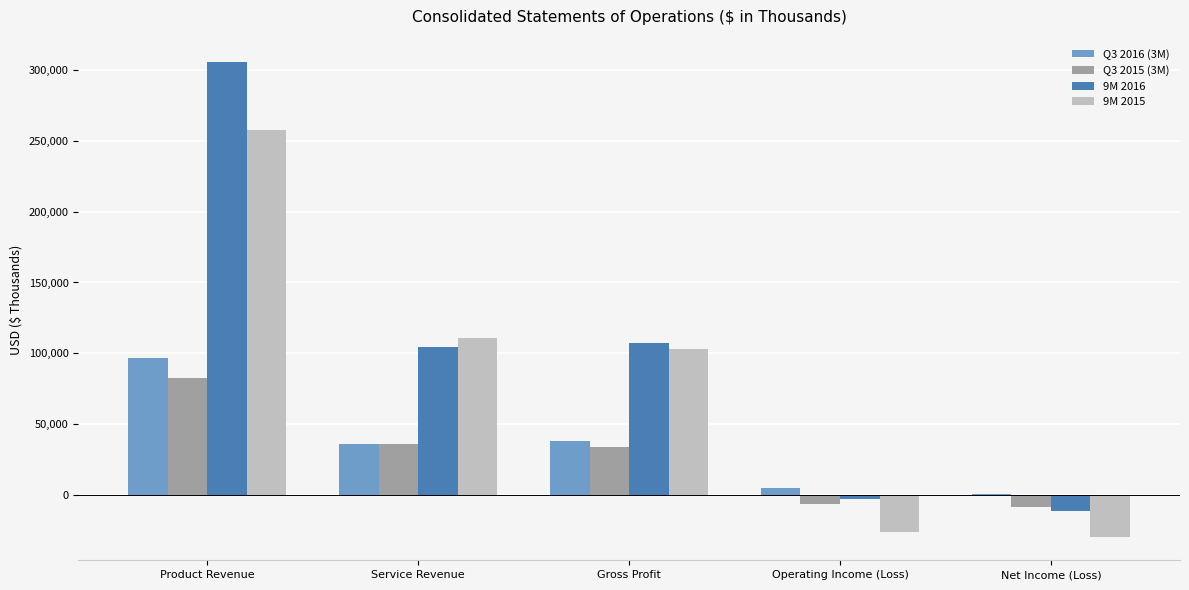

Which series has the largest total across all categories?

9M 2016